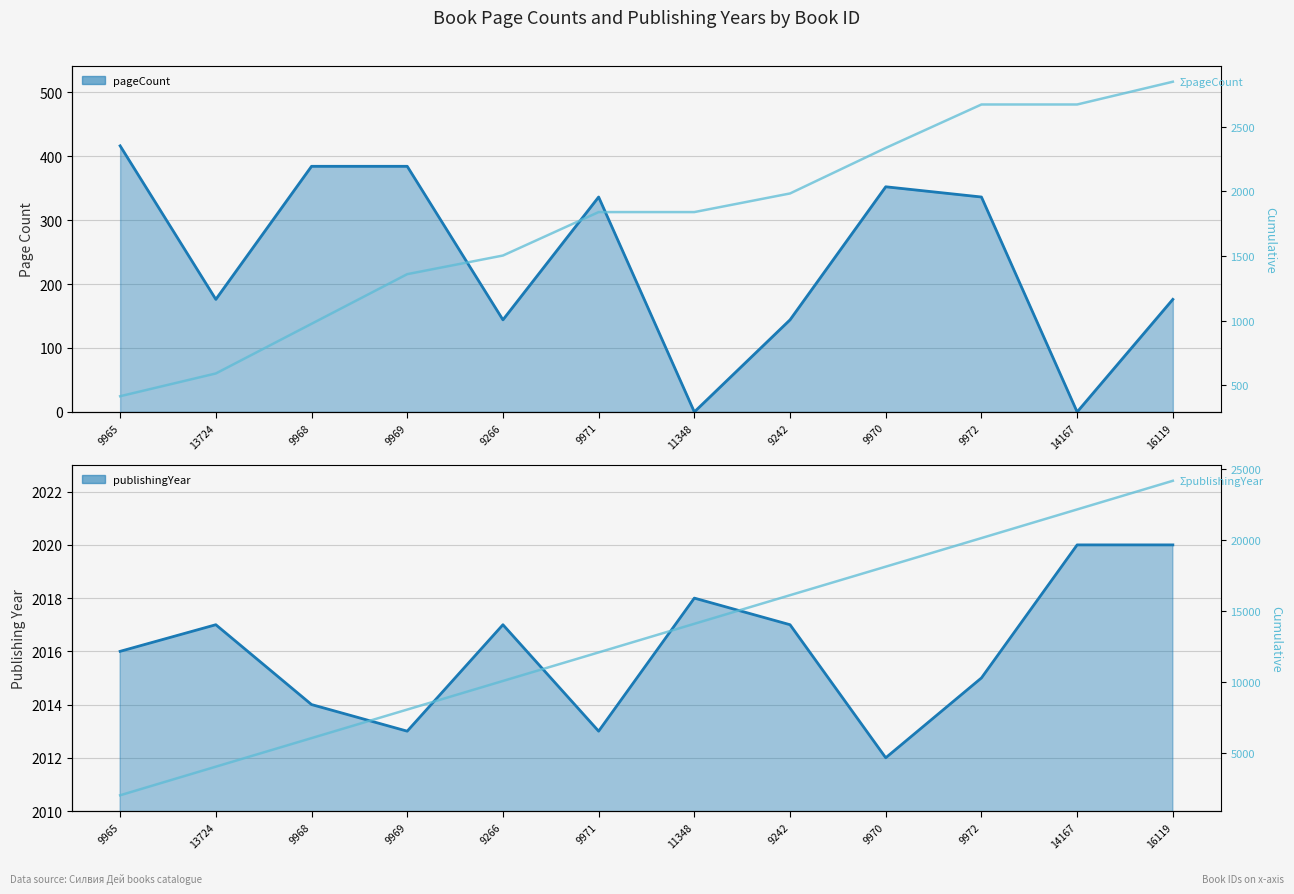

True or false: ΣpageCount has a value of 2636 at 11348.

False